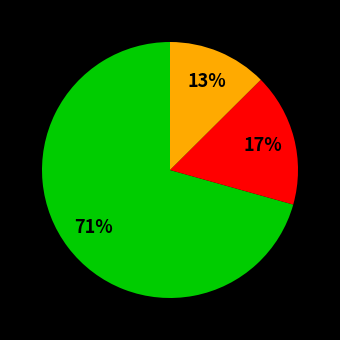

To the nearest percent, what is the average slice percentage?

33%